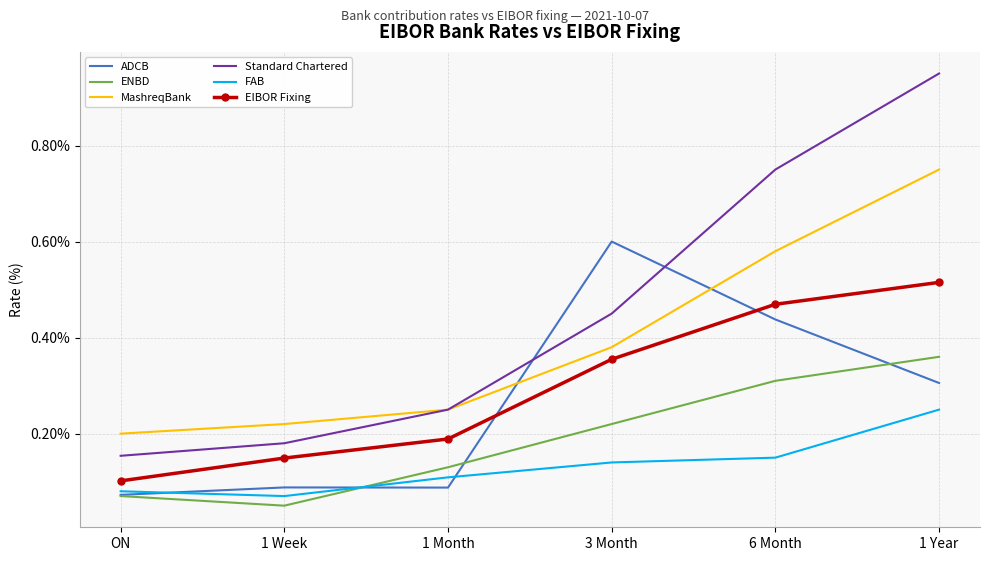

How many FAB values are between 0 and 1?

6